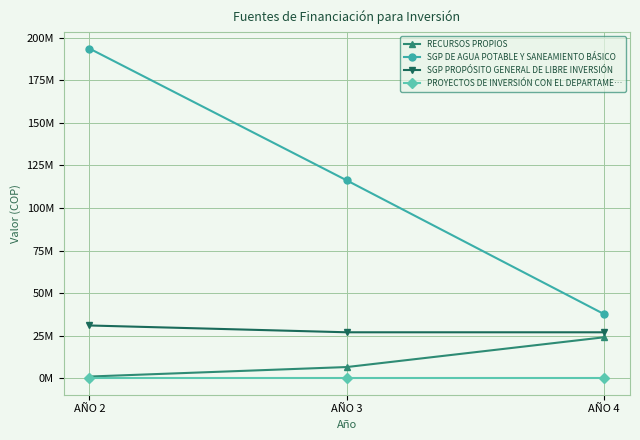

Reading left to right, what are all the values shown in this chart?

RECURSOS PROPIOS: AÑO 2=1000000	AÑO 3=6580000	AÑO 4=24080000
SGP DE AGUA POTABLE Y SANEAMIENTO BÁSICO: AÑO 2=193710000	AÑO 3=116220000	AÑO 4=37620000
SGP PROPÓSITO GENERAL DE LIBRE INVERSIÓN: AÑO 2=31000000	AÑO 3=27000000	AÑO 4=27000000
PROYECTOS DE INVERSIÓN CON EL DEPARTAME…: AÑO 2=0	AÑO 3=0	AÑO 4=0